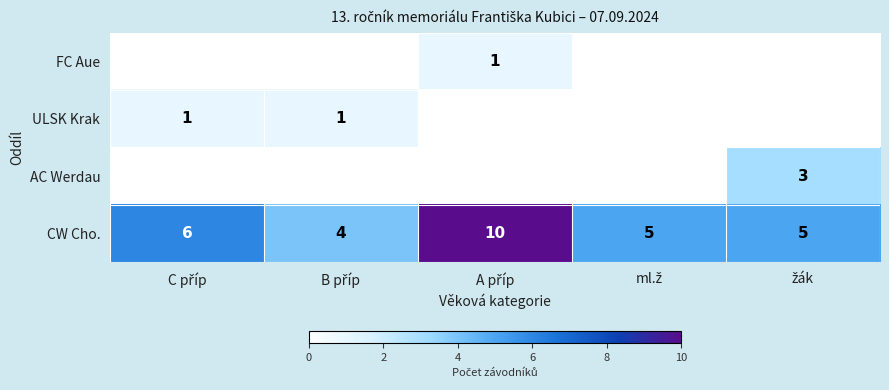

What is the sum of all ULSK Krak values?

2